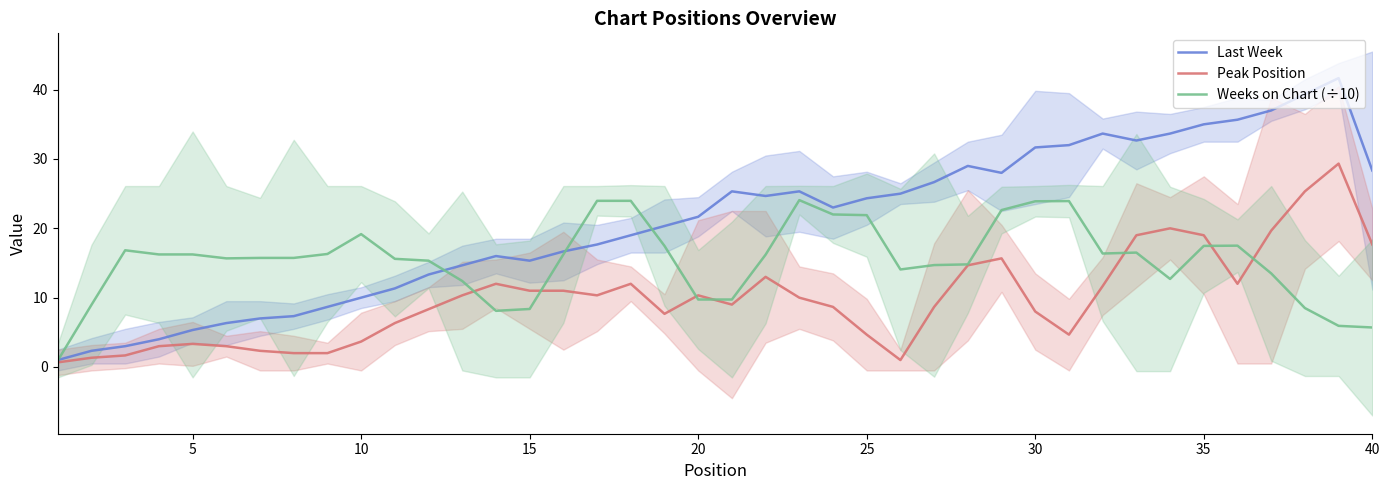

What is the difference between the Last Week values at 25 and 30?

7.3